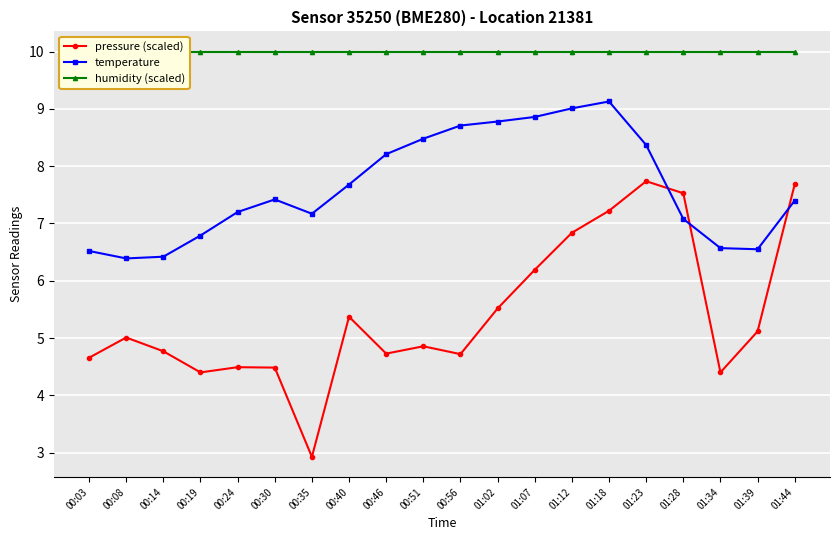

How many intersections are there between pressure (scaled) and temperature?

3